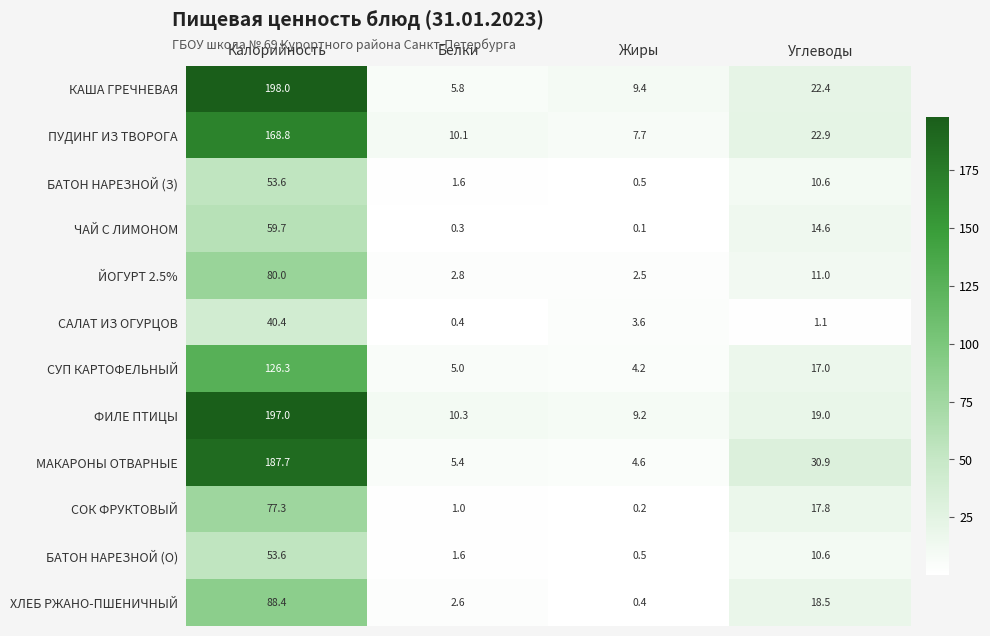

Is it true that КАША ГРЕЧНЕВАЯ equals 268.2 at Калорийность?

False